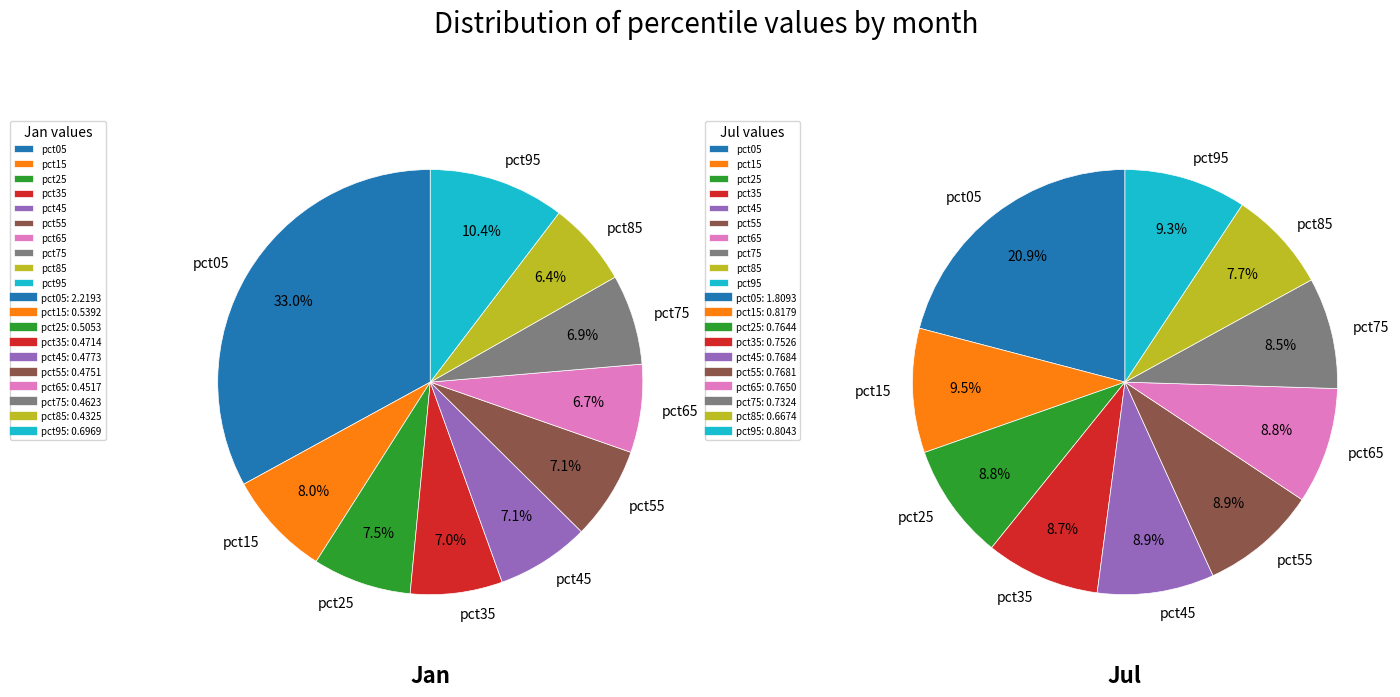

Is it true that 8 is 1% of the pie?

False